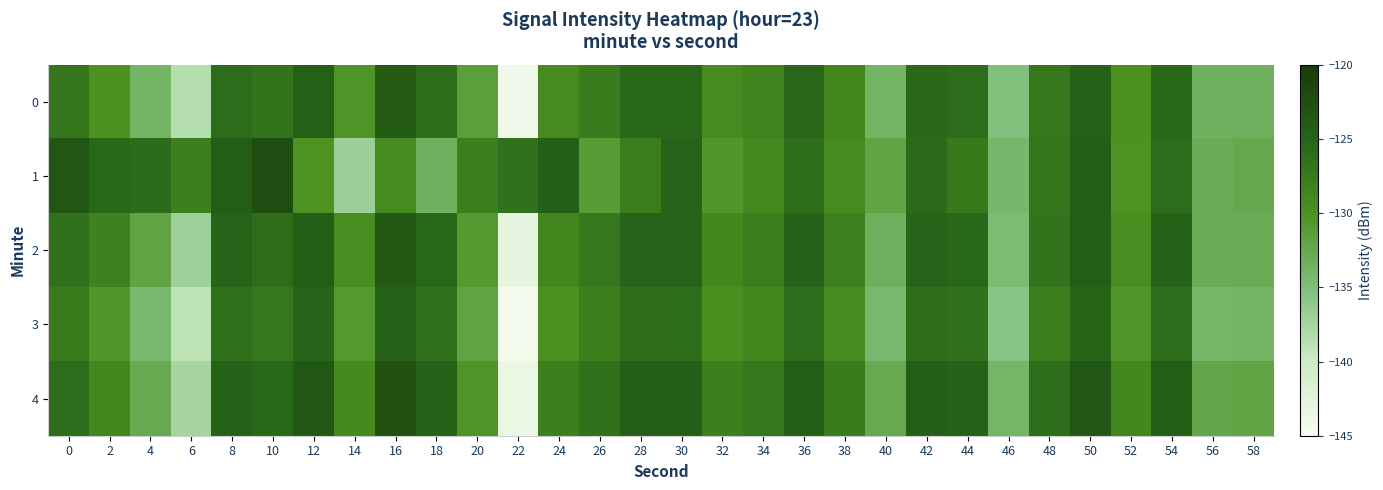

Count the number of categories in the chart.

30